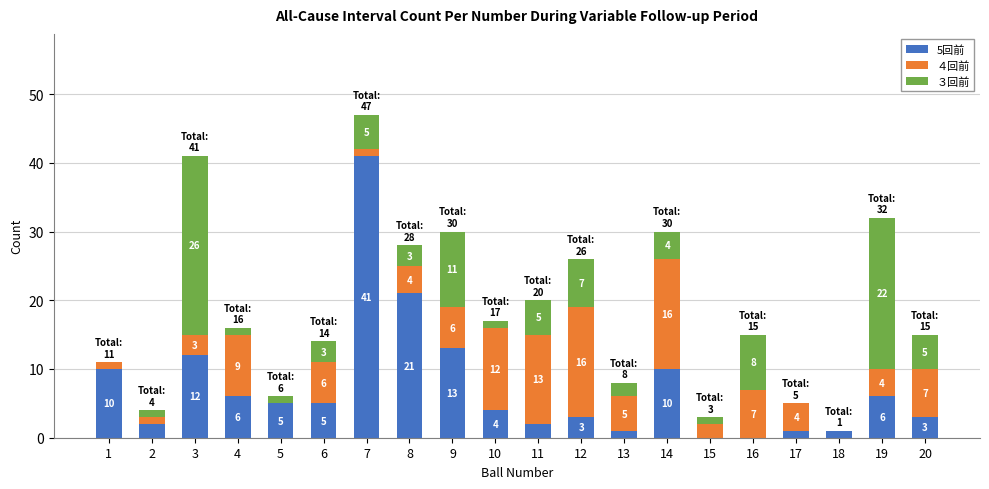

The 5回前 series shows 2 at 2. True or false?

True